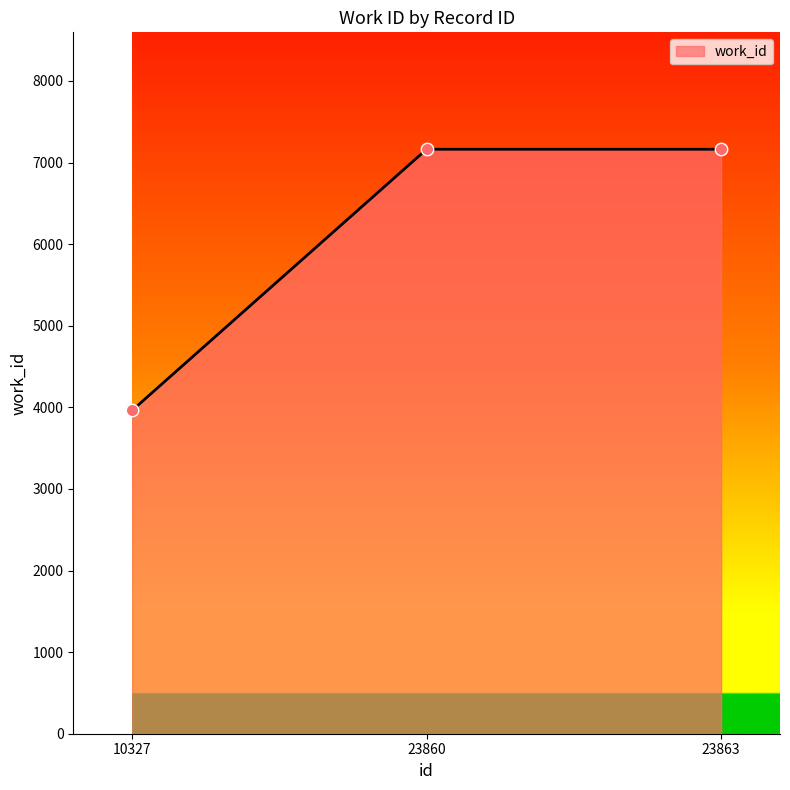

Approximately how many times larger is the value at 10327 compared to 23863?

0.6